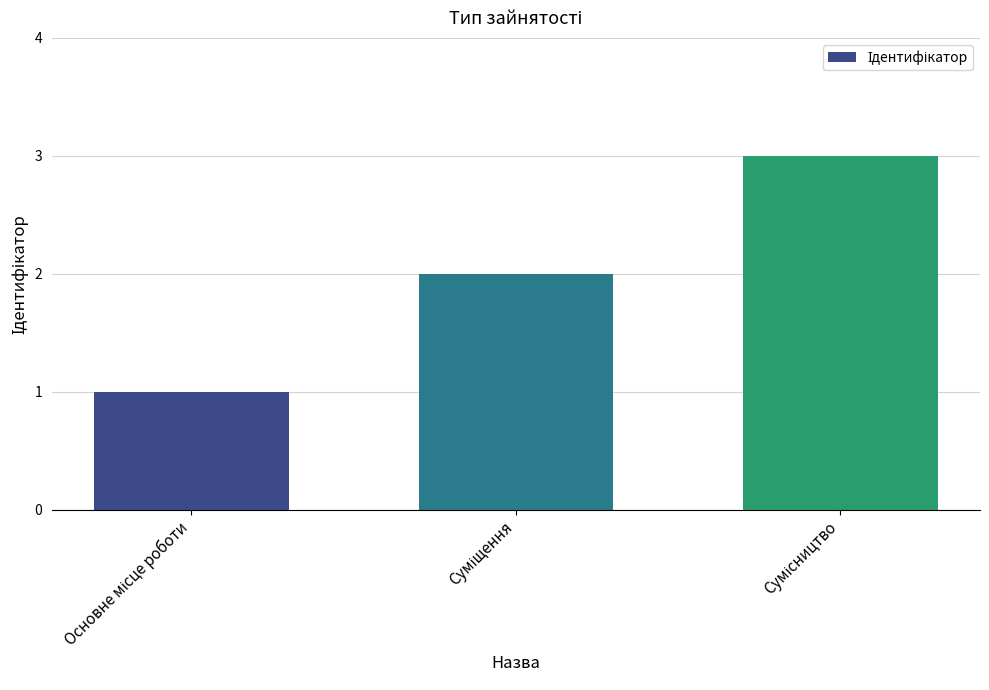

How many data points are less than 2?

1